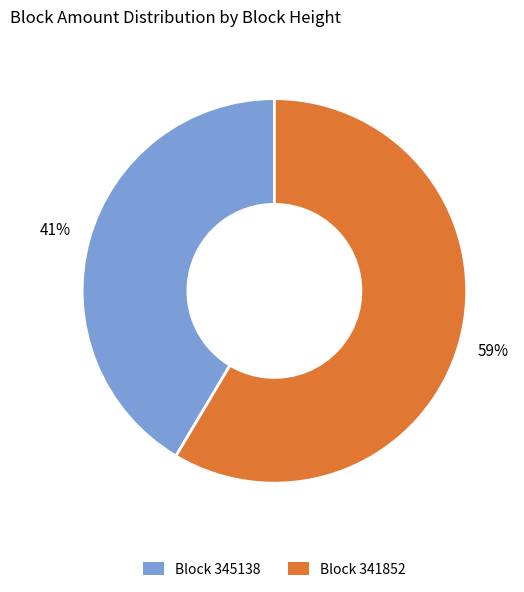

Rank the categories by value from lowest to highest.

Block 345138, Block 341852